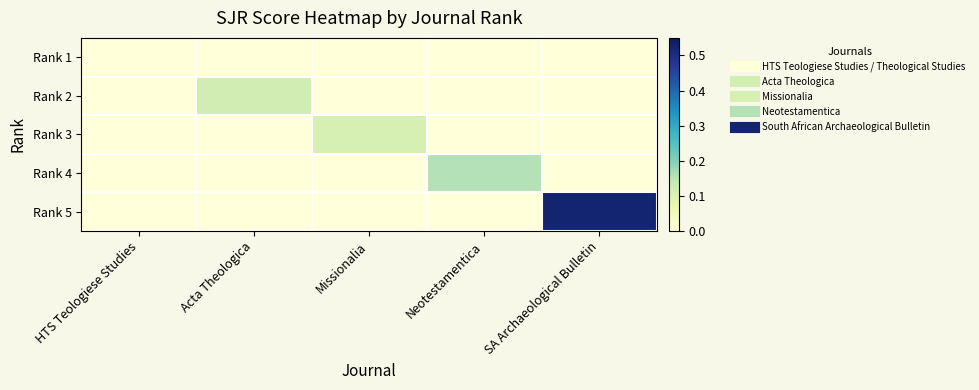

Reading left to right, extract all data points from this chart.

Rank 1: HTS Teologiese Studies=0.0	Acta Theologica=0.0	Missionalia=0.0	Neotestamentica=0.0	SA Archaeological Bulletin=0.0
Rank 2: HTS Teologiese Studies=0.0	Acta Theologica=0.1	Missionalia=0.0	Neotestamentica=0.0	SA Archaeological Bulletin=0.0
Rank 3: HTS Teologiese Studies=0.0	Acta Theologica=0.0	Missionalia=0.1	Neotestamentica=0.0	SA Archaeological Bulletin=0.0
Rank 4: HTS Teologiese Studies=0.0	Acta Theologica=0.0	Missionalia=0.0	Neotestamentica=0.2	SA Archaeological Bulletin=0.0
Rank 5: HTS Teologiese Studies=0.0	Acta Theologica=0.0	Missionalia=0.0	Neotestamentica=0.0	SA Archaeological Bulletin=0.5